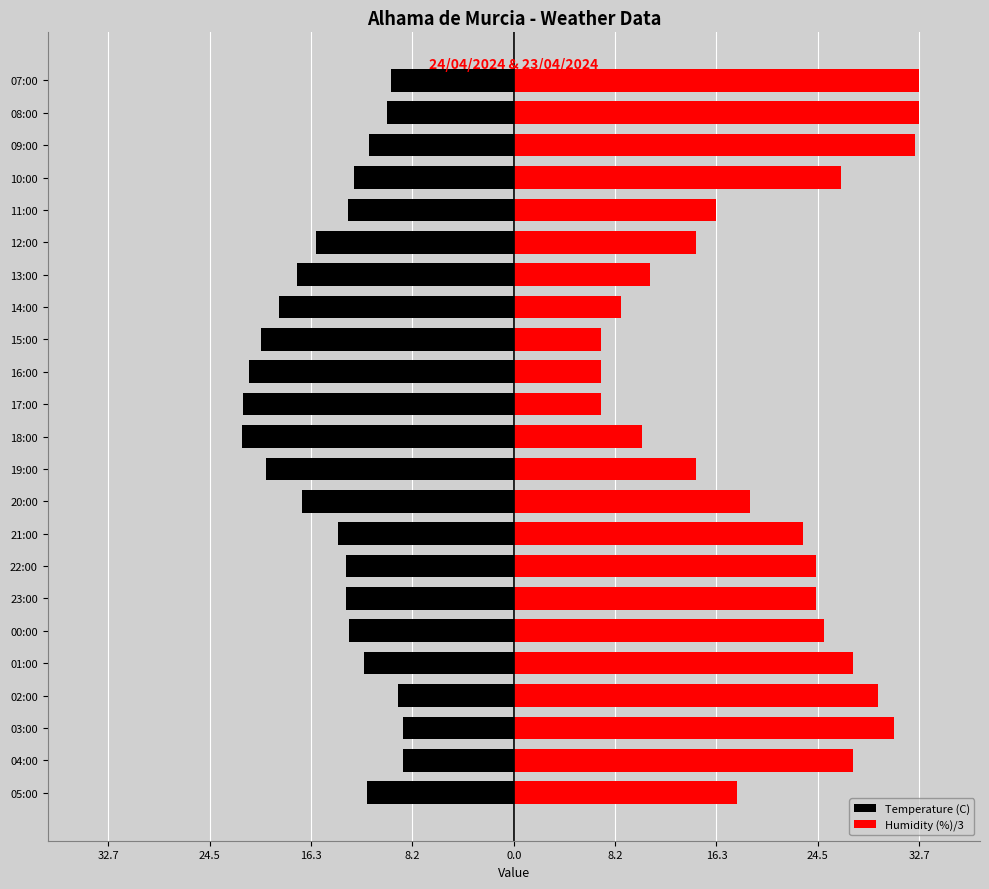

Reading left to right, list all the values displayed in this chart.

Temperature (C): -11.8	-8.9	-8.9	-9.3	-12.1	-13.3	-13.5	-13.5	-14.2	-17.1	-20.0	-21.9	-21.8	-21.3	-20.4	-18.9	-17.5	-15.9	-13.4	-12.9	-11.7	-10.2	-9.9
Humidity (%)/3: 18.0	27.3	30.7	29.3	27.3	25.0	24.3	24.3	23.3	19.0	14.7	10.3	7.0	7.0	7.0	8.7	11.0	14.7	16.3	26.3	32.3	32.7	32.7